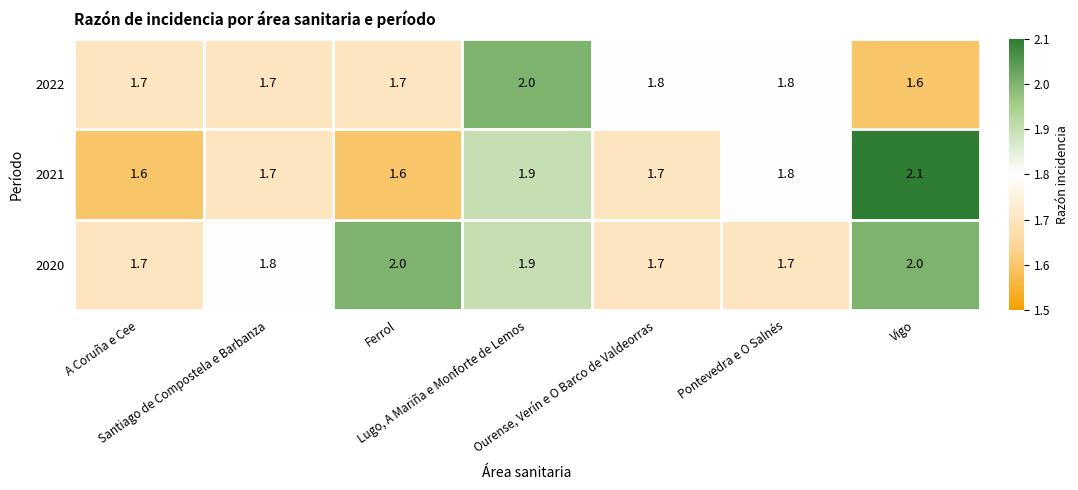

What is the difference between the maximum and minimum values in the 2021 series?

0.5